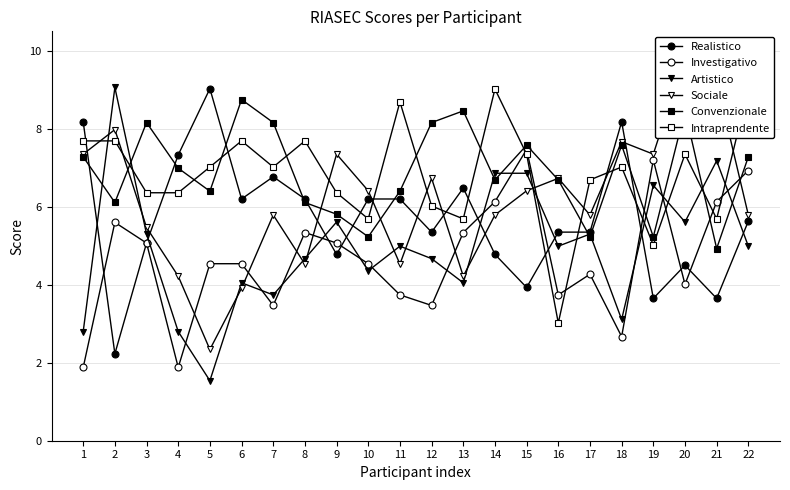

At how many categories does at least one series exceed 7?

19